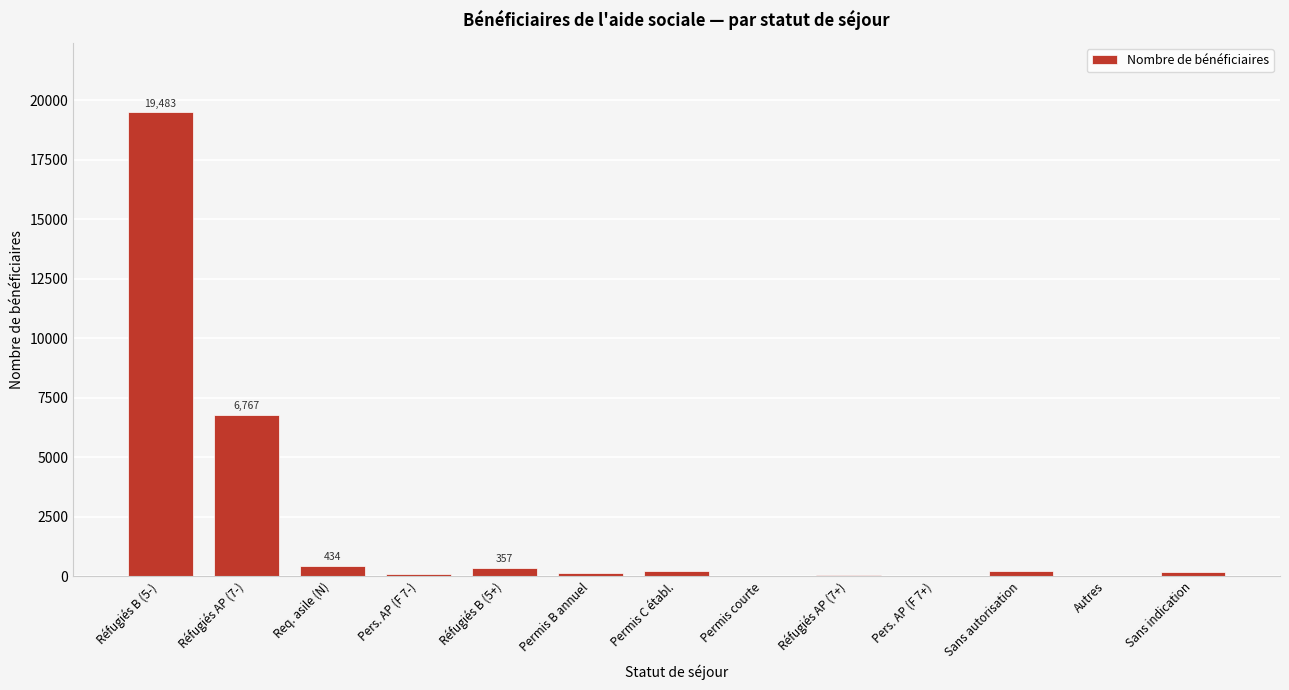

At which label is the value closest to 9742?

Réfugiés AP (7-)